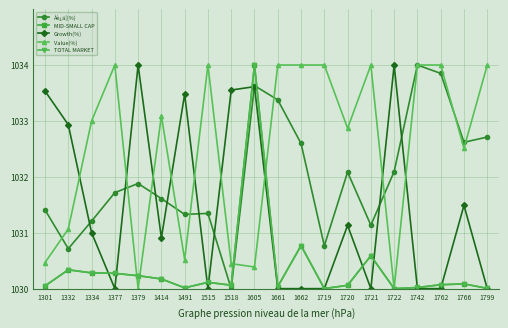

Which series has the largest total across all categories?

Value(%)